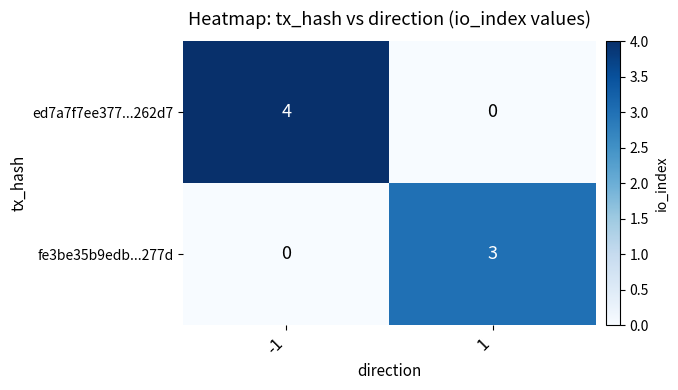

Is the value of ed7a7f7ee377...262d7 at 1 greater than the value of fe3be35b9edb...277d at 1?

No